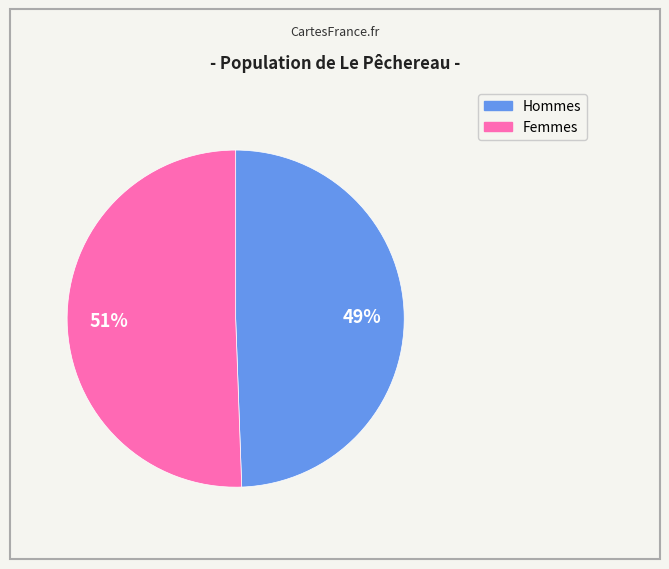

Is there a majority slice in this chart?

Yes